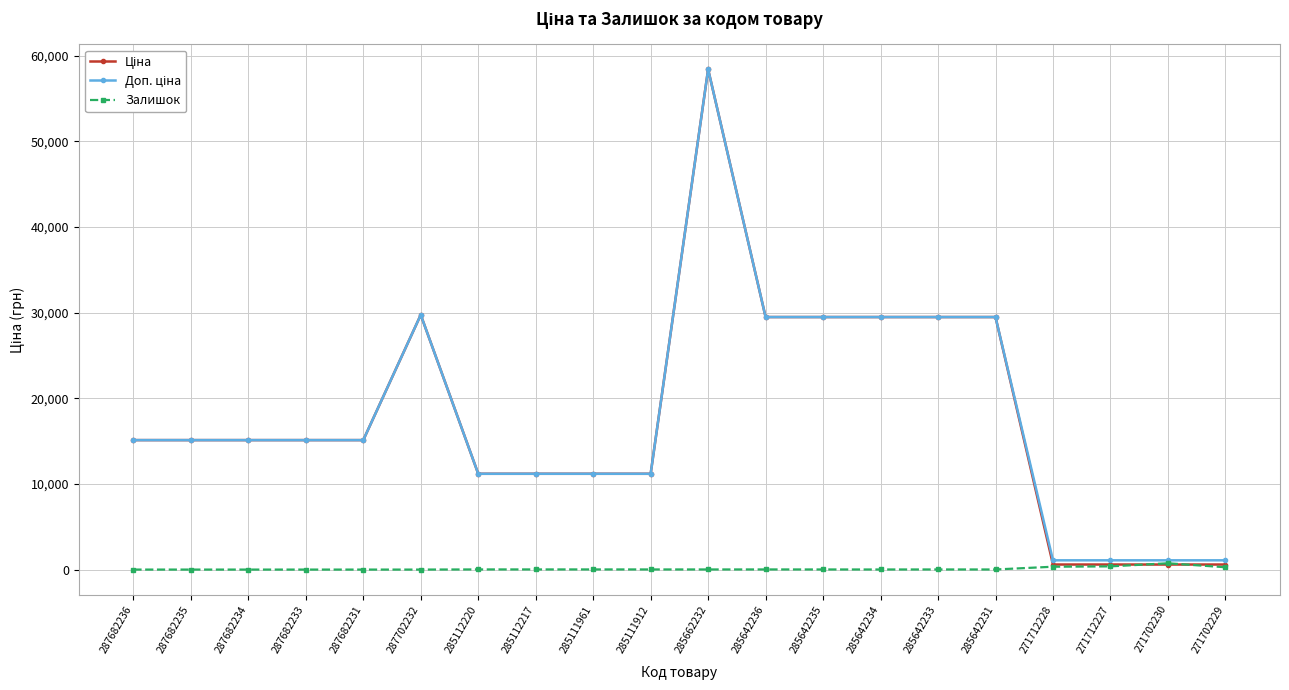

True or false: Залишок has more than 0 points higher than both neighbors.

True